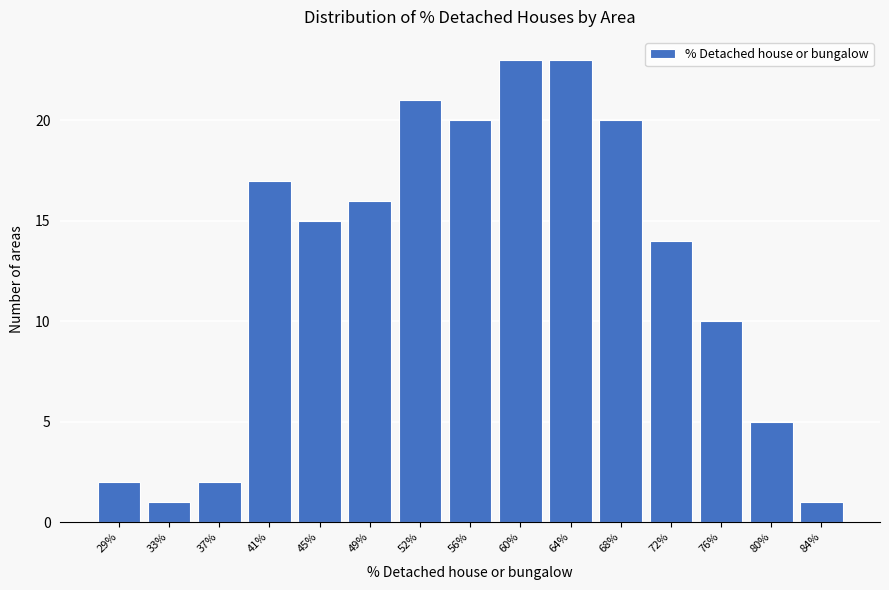

Reading left to right, list all the values displayed in this chart.

29%=2	33%=1	37%=2	41%=17	45%=15	49%=16	52%=21	56%=20	60%=23	64%=23	68%=20	72%=14	76%=10	80%=5	84%=1